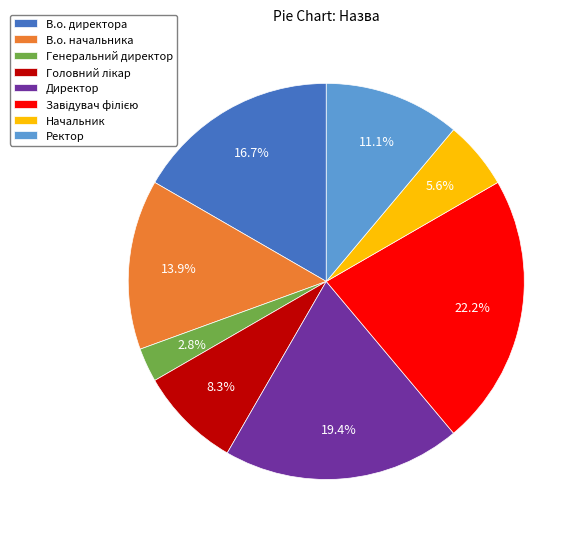

Does Ректор account for over 50% of the chart?

No